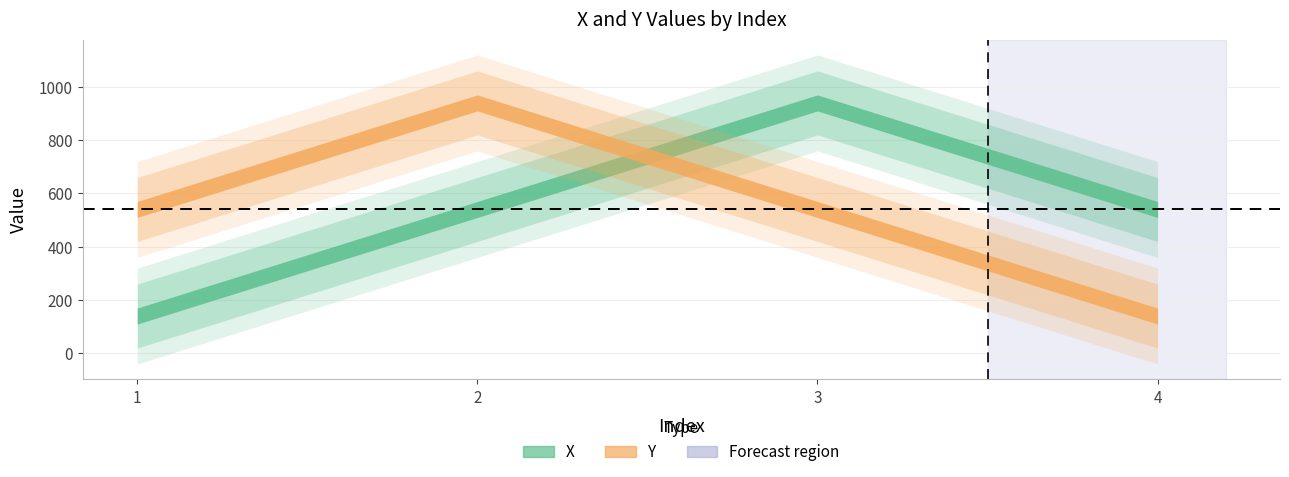

Where is the first local maximum for X?

3